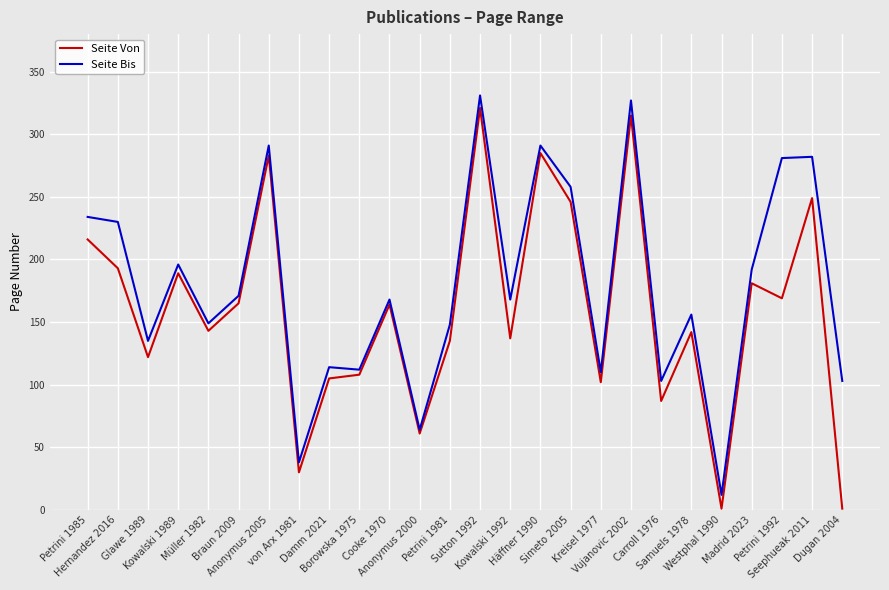

What is the difference between the second highest and minimum values in the Seite Bis series?

315